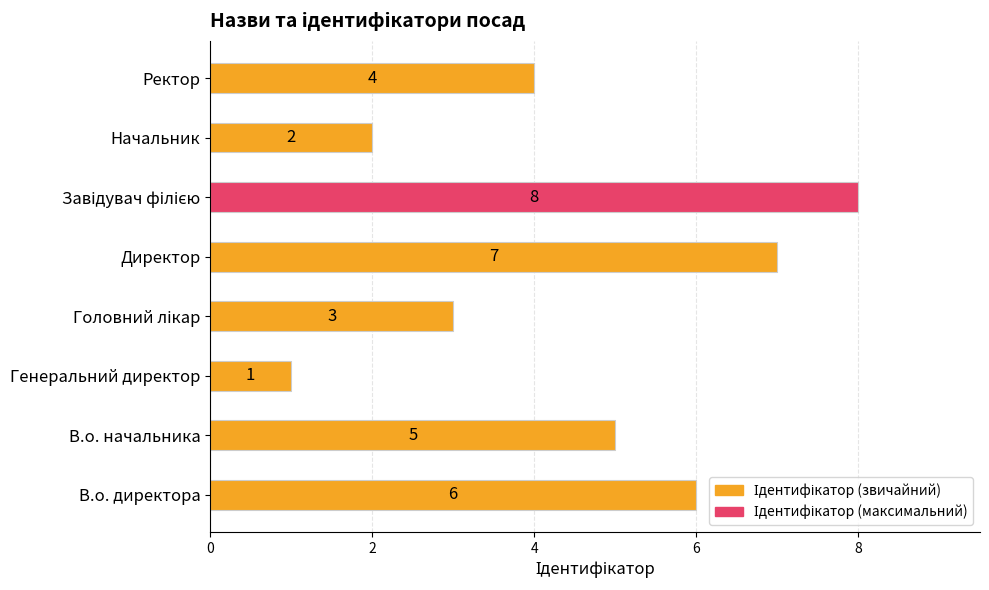

What is the difference between the second highest and second lowest values?

5